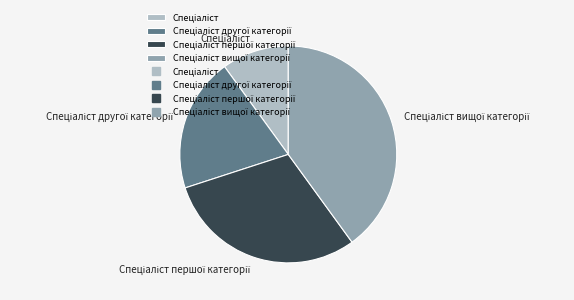

Does any single category account for the majority?

No